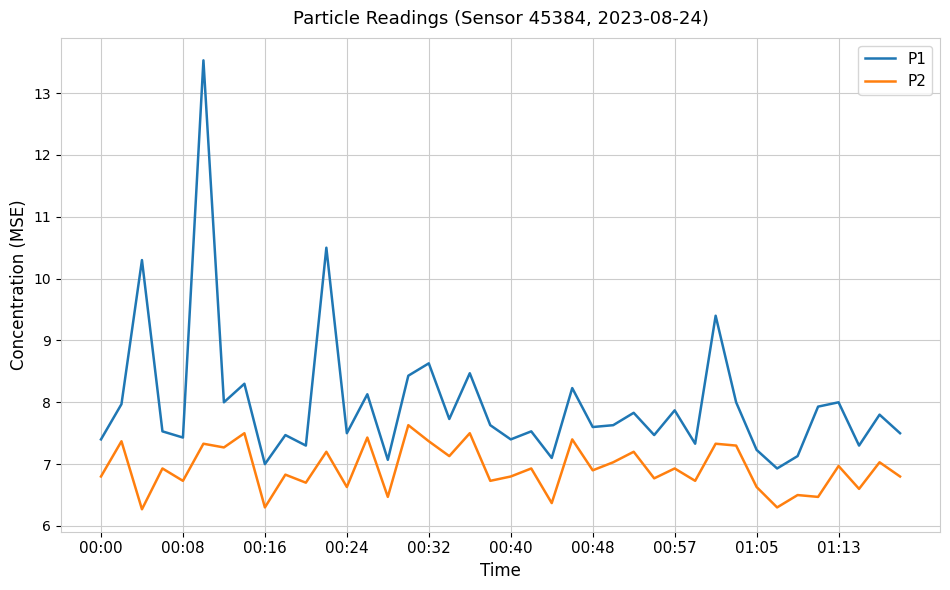

What is the minimum value shown in the chart?

6.3